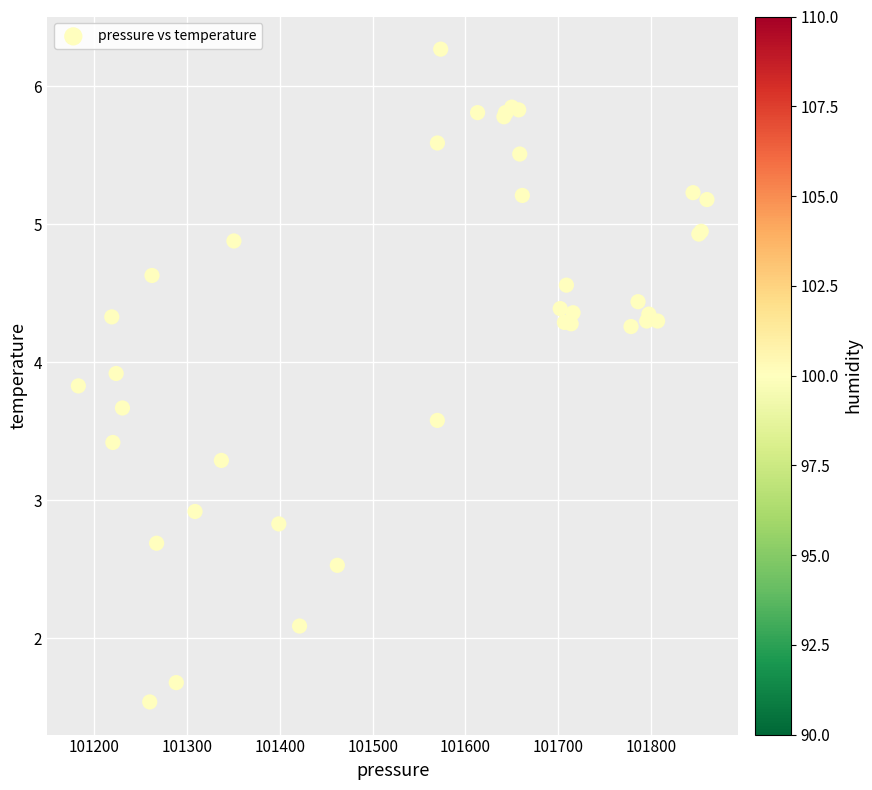

What Y value in the scatter plot is closest to 3?

2.9